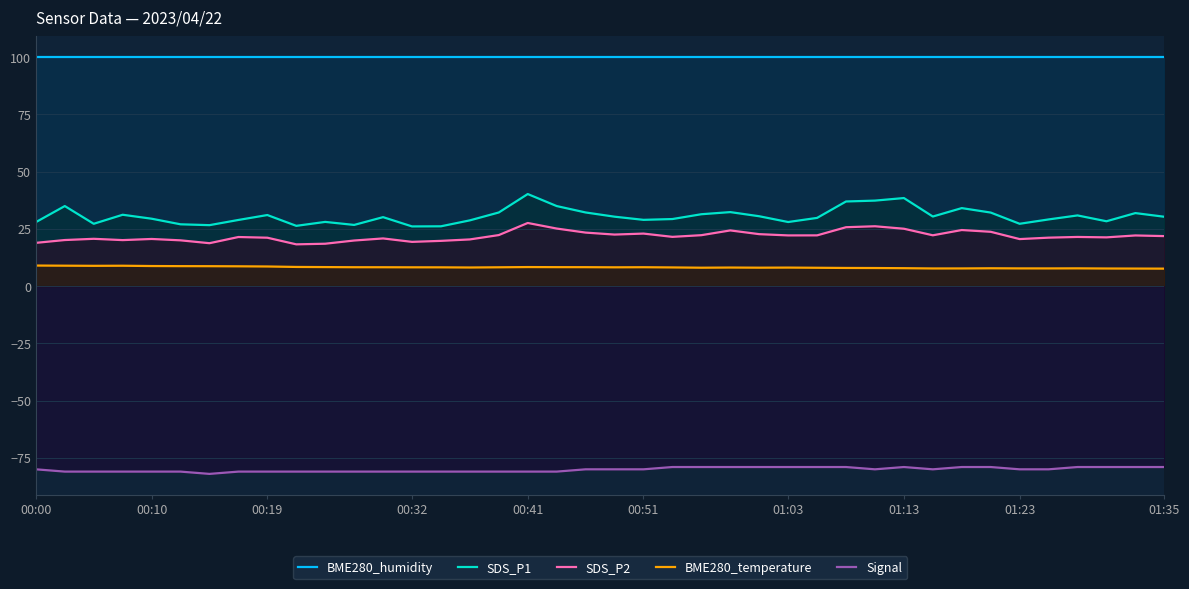

Which series has the widest spread of values?

SDS_P1